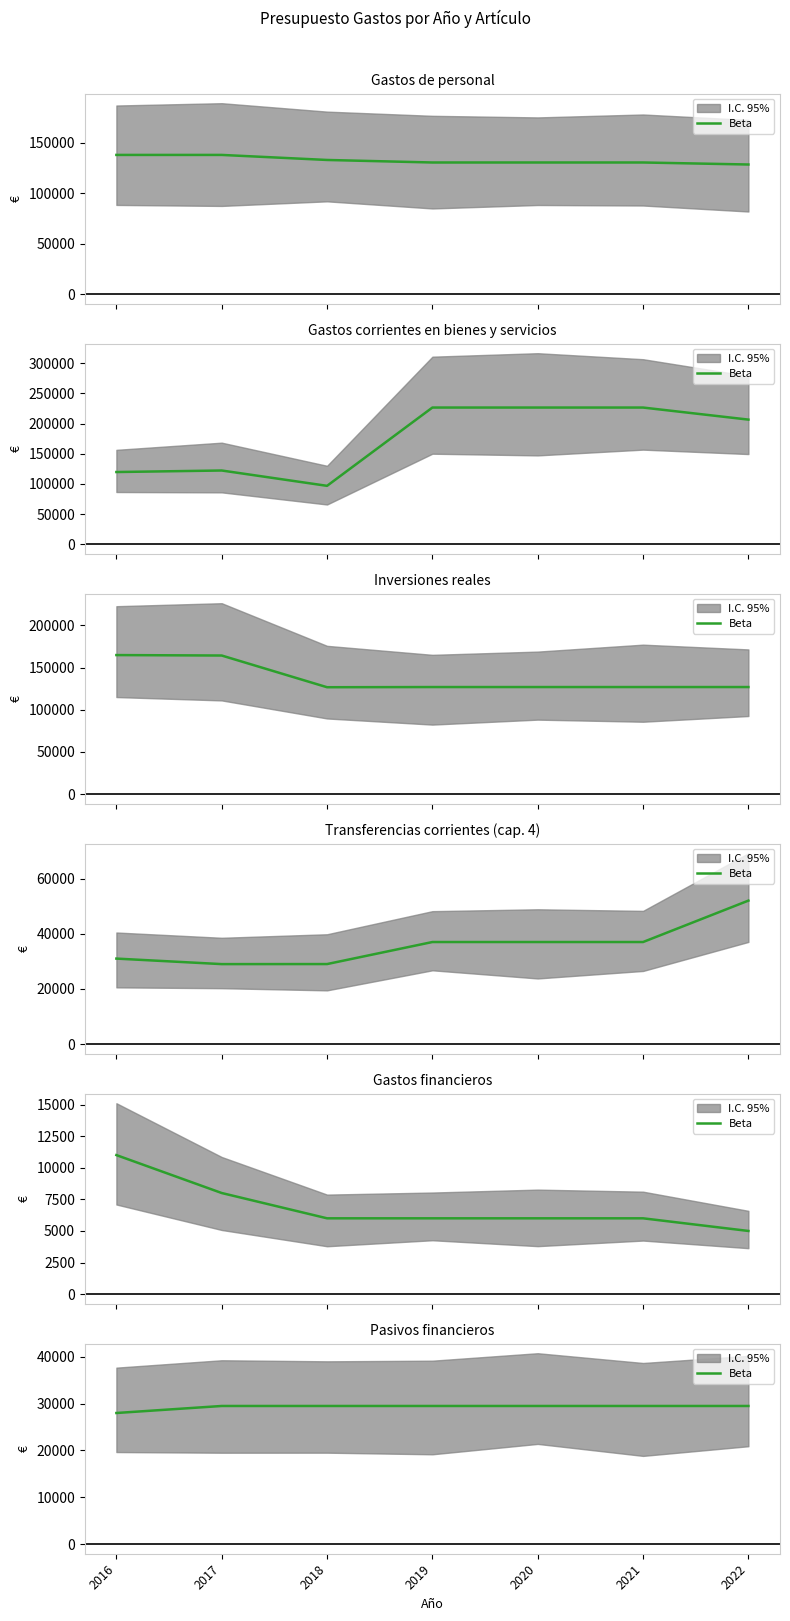

What is the average value?

29286